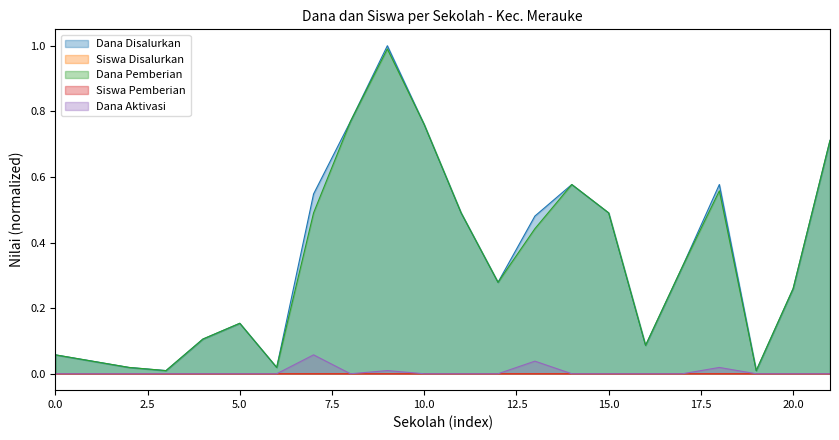

How many categories are shown in the chart?

22